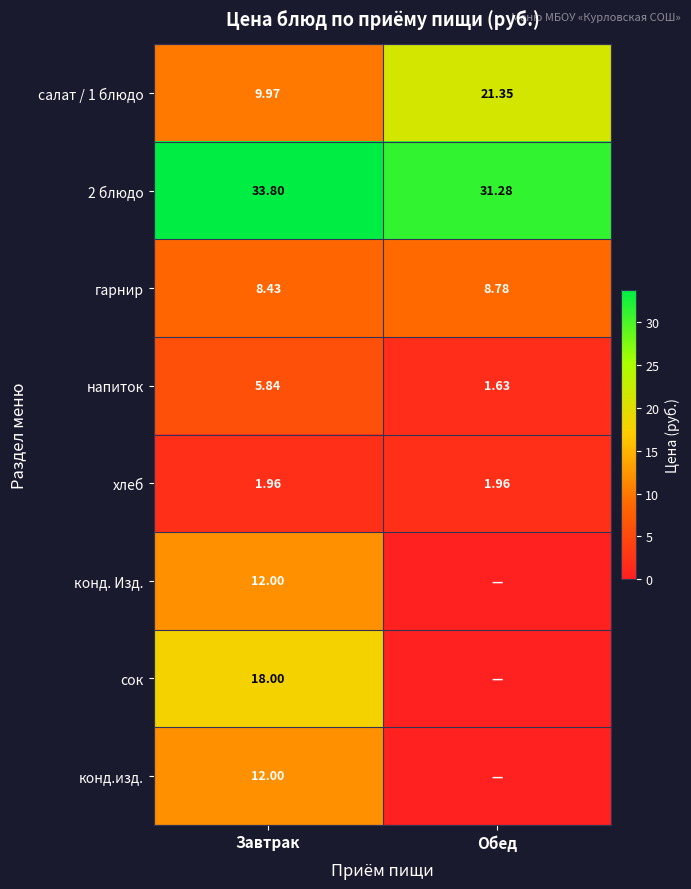

Where is 2 блюдо nearest to the value 32?

Обед